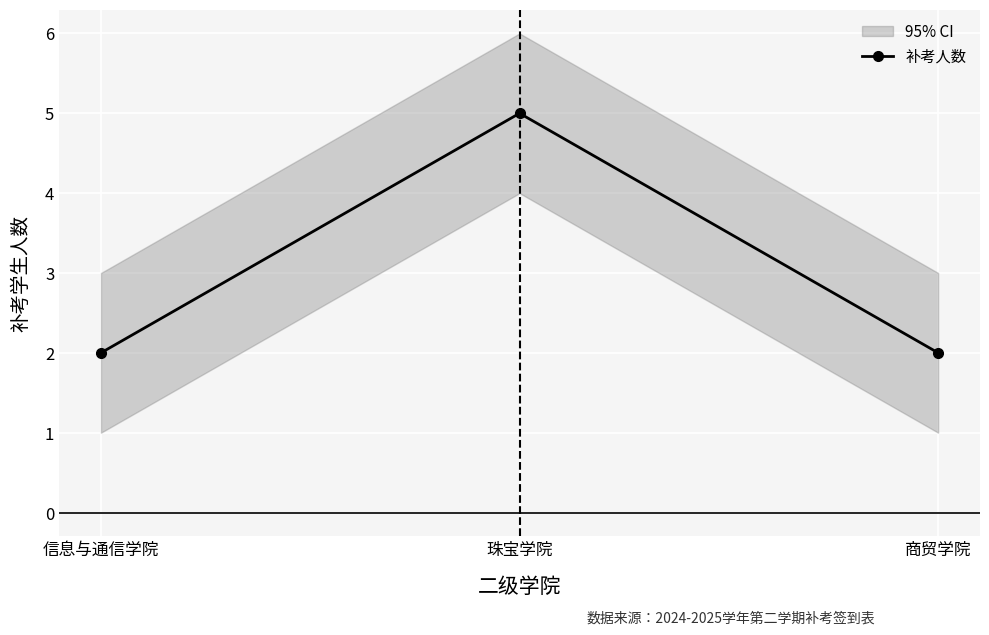

Reading right to left, list all the values displayed in this chart.

商贸学院=2	珠宝学院=5	信息与通信学院=2